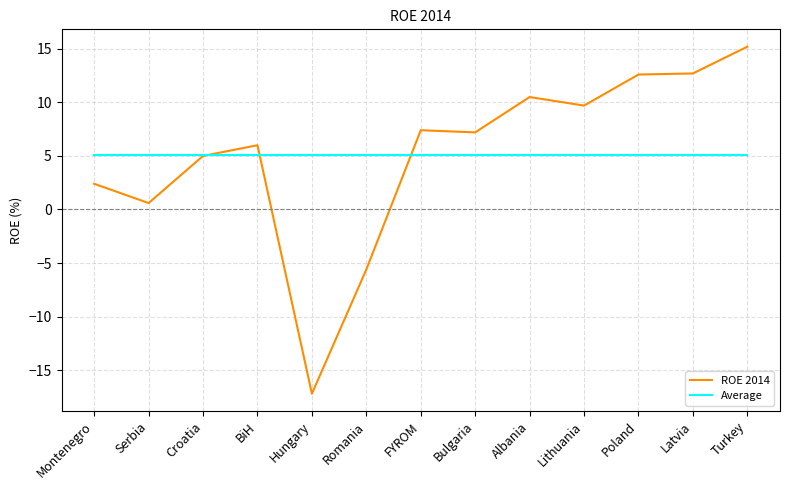

Rank the series by their maximum value, from highest to lowest.

ROE 2014, Average